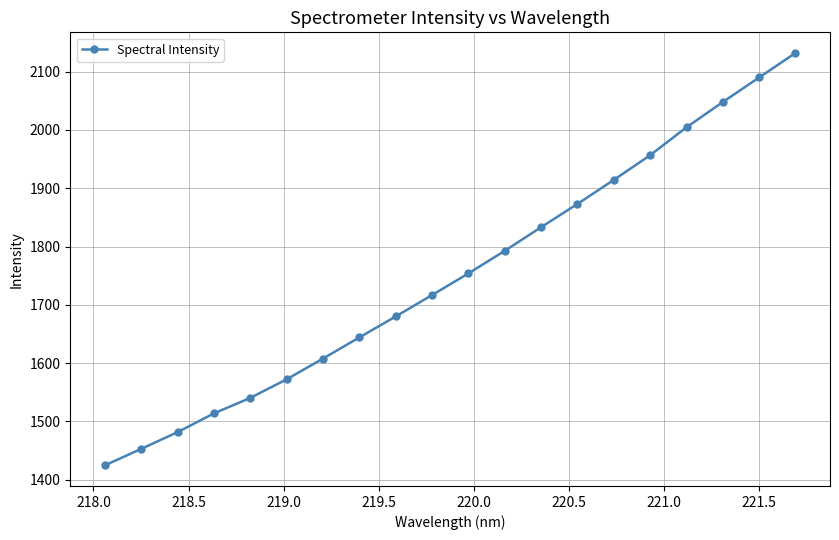

Reading left to right, transcribe all the data shown in this chart.

1424.7	1453.0	1481.8	1513.8	1540.5	1572.3	1607.9	1644.2	1680.2	1716.9	1754.0	1792.8	1833.3	1873.2	1914.4	1956.8	2004.6	2048.0	2090.1	2132.2